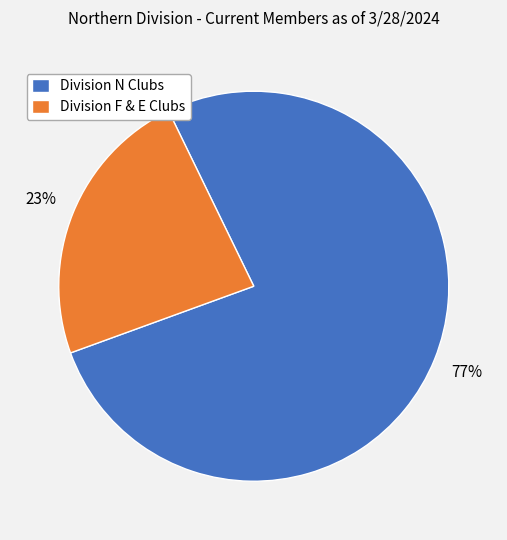

The Division N Clubs slice represents 69% of the pie. True or false?

False